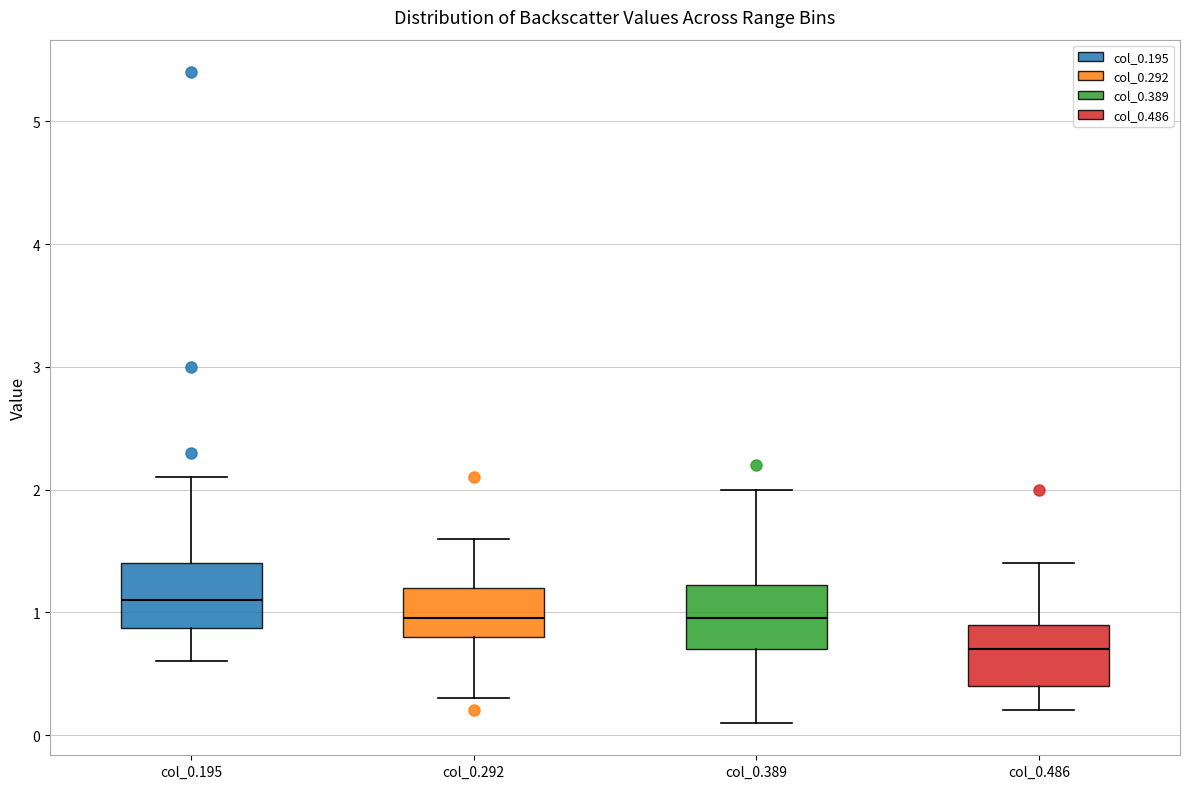

Reading left to right, transcribe this box plot: for each box, give where its median line is, the range the box spans, and where its two whiskers end, as read against the y-axis. The values are not printed on the chart, so give them approximately, as read against the axis.

col_0.195: median 1.1, box 0.9 to 1.4, whiskers 0.6 to 2.1
col_0.292: median 1.0, box 0.8 to 1.2, whiskers 0.3 to 1.6
col_0.389: median 1.0, box 0.7 to 1.2, whiskers 0.1 to 2.0
col_0.486: median 0.7, box 0.4 to 0.9, whiskers 0.2 to 1.4